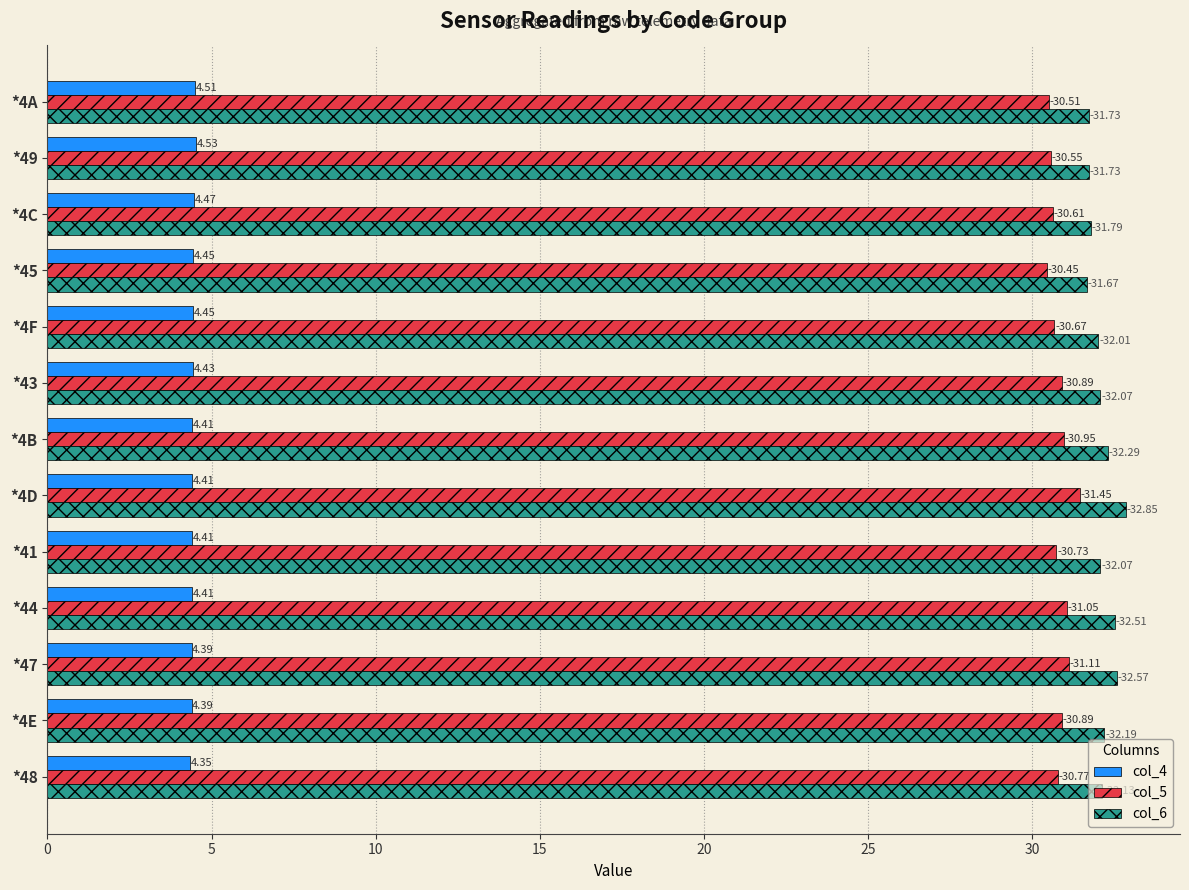

Which series has the largest range (max minus min)?

col_6